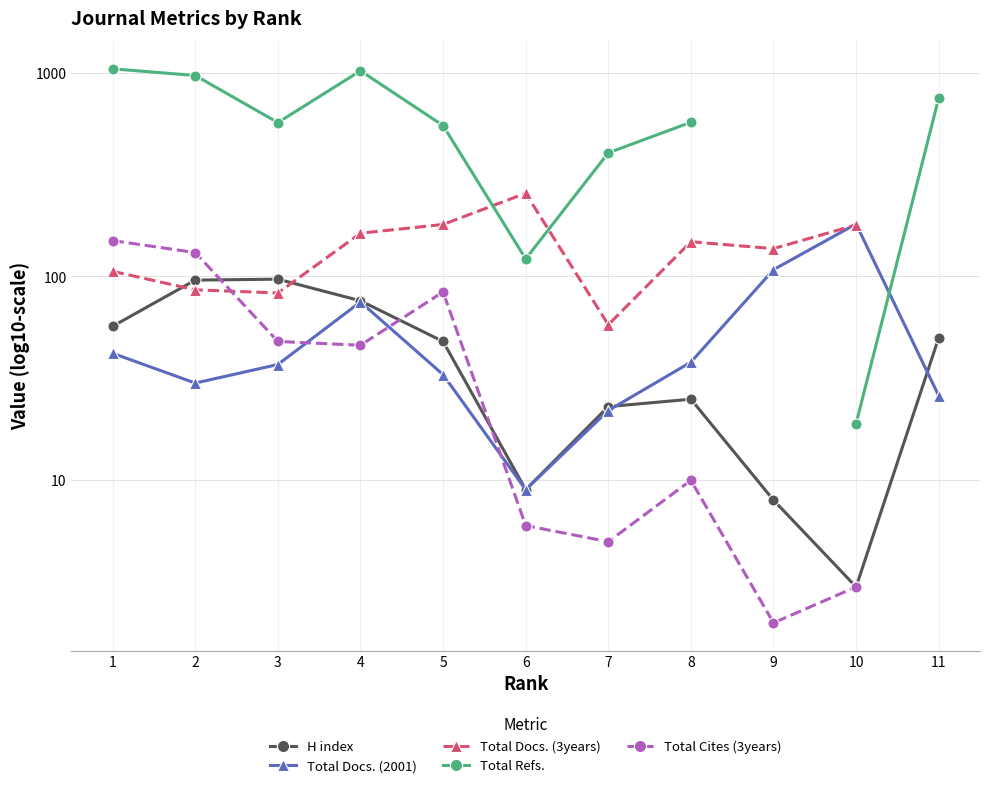

Where is the first local maximum for Total Refs.?

4